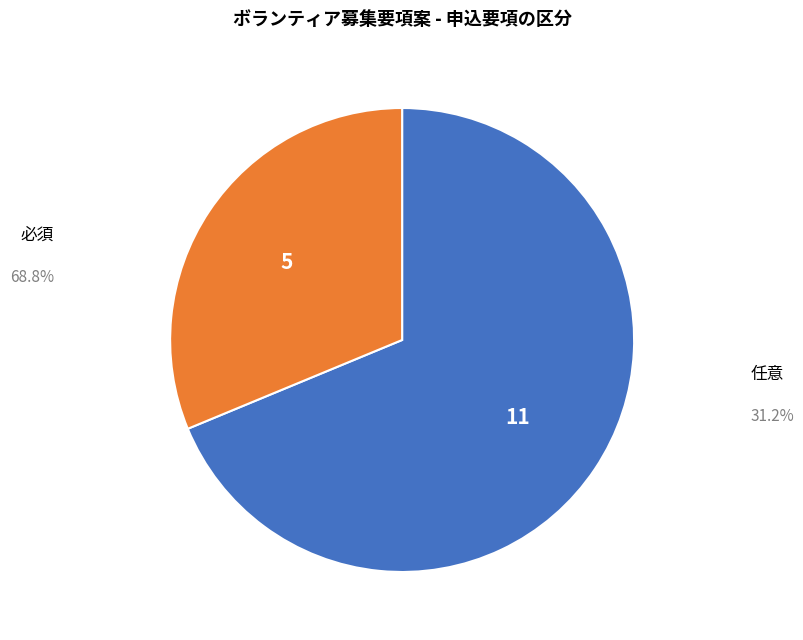

Does any single category account for the majority?

Yes